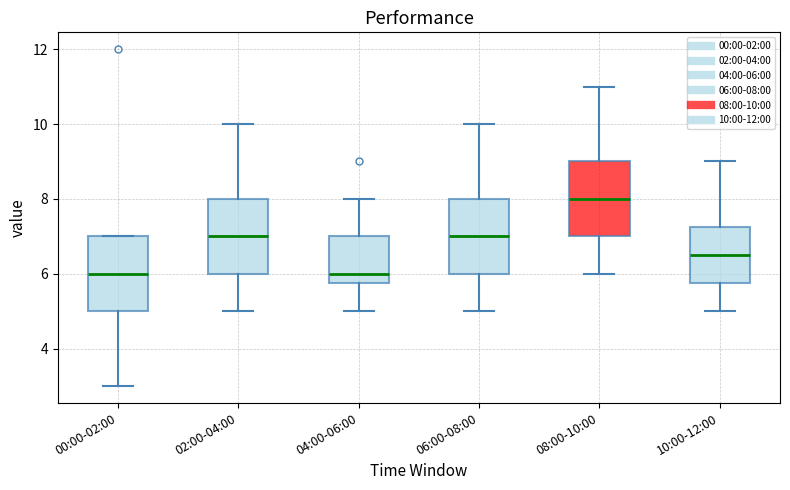

Where is the lower edge of the box for 04:00-06:00 on the y-axis? The values are not printed on the chart, so give them approximately, as read against the axis.

5.8